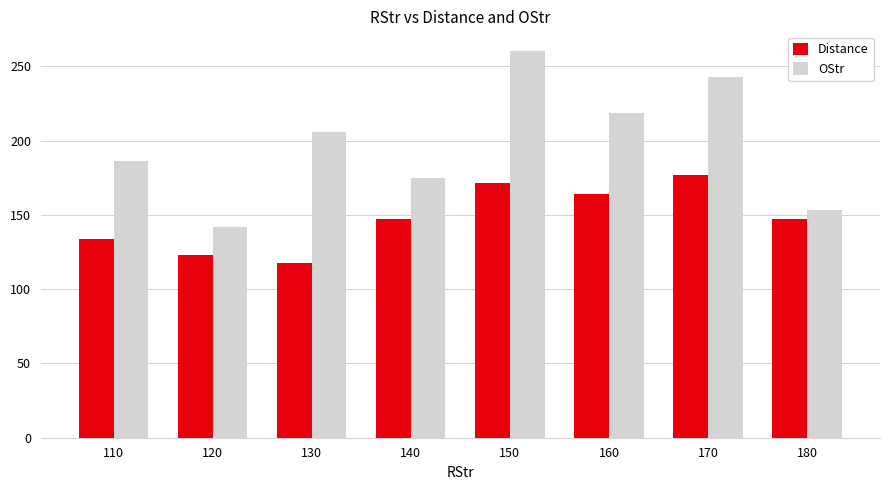

How many data points does each series have?

8